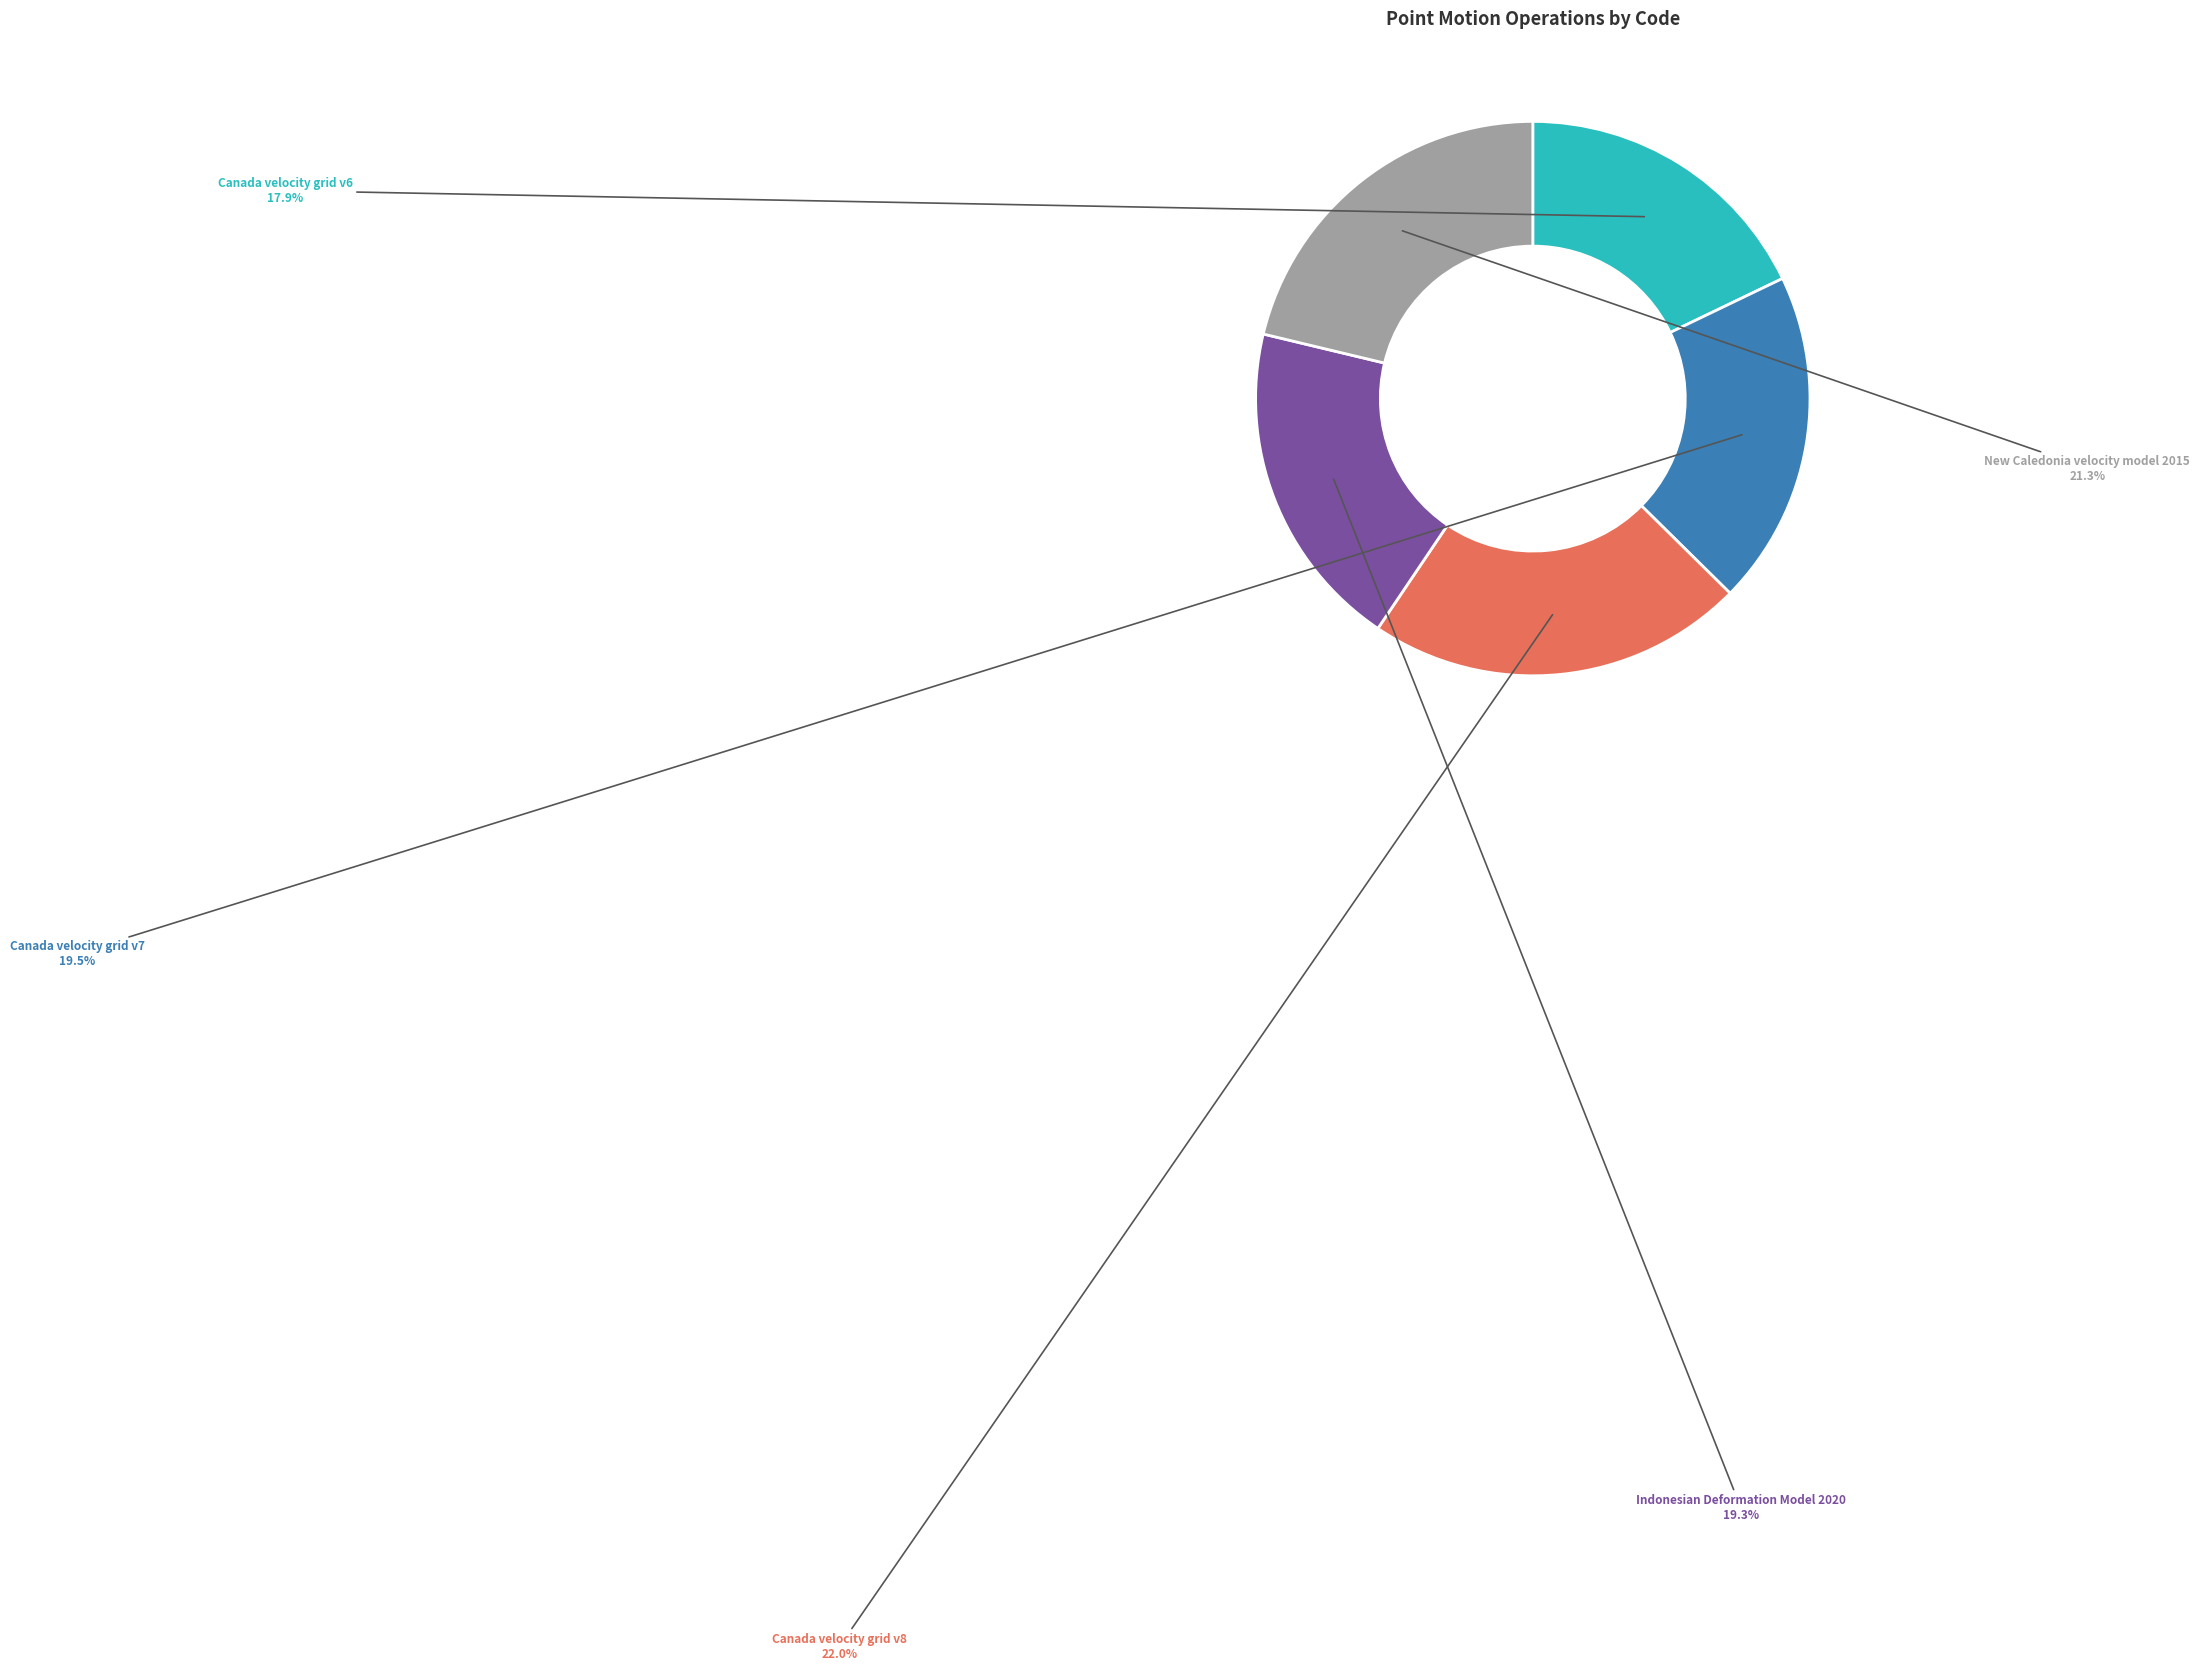

What is the largest slice in the pie chart?

Canada velocity grid v8